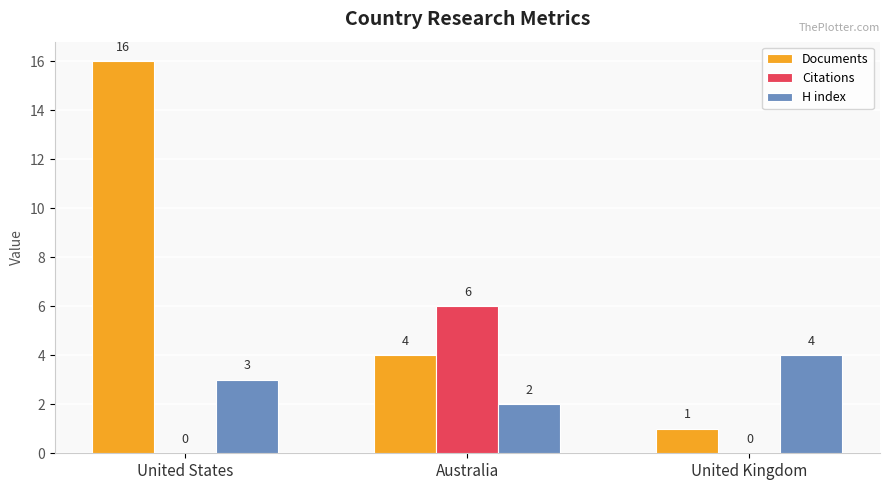

What is the total value across all series at United States?

19